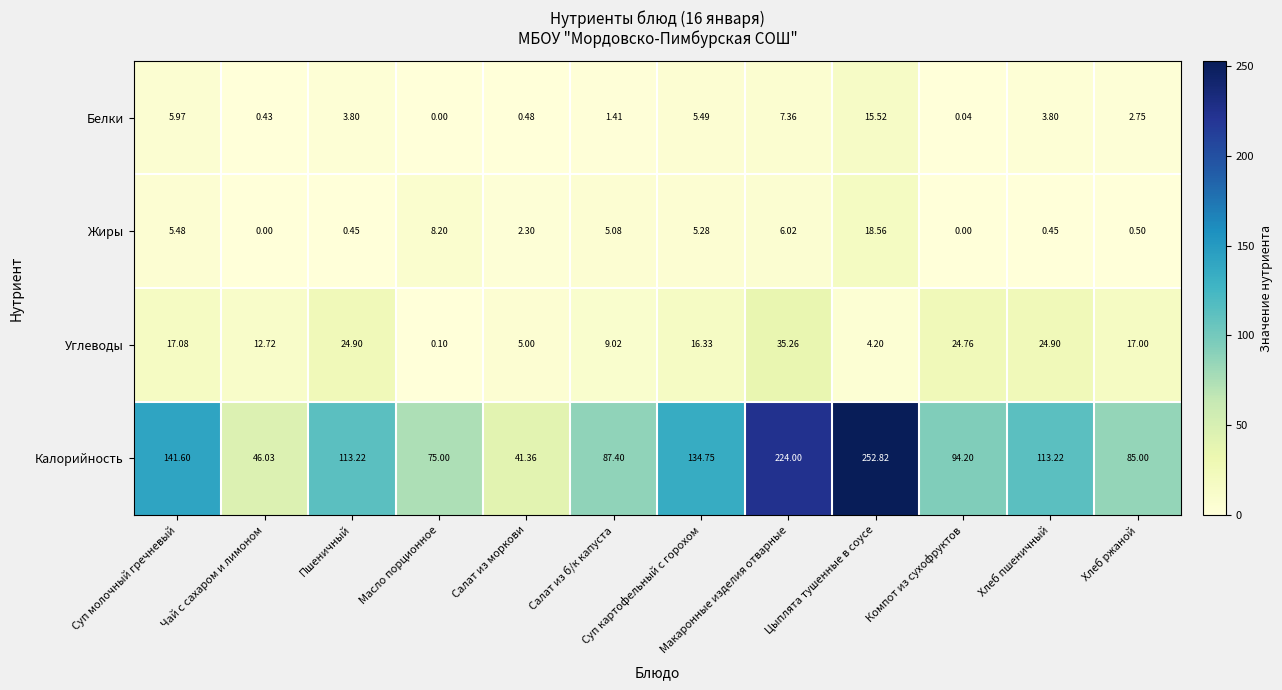

At Цыплята тушенные в соусе, list the series in order from smallest to largest.

Углеводы, Белки, Жиры, Калорийность